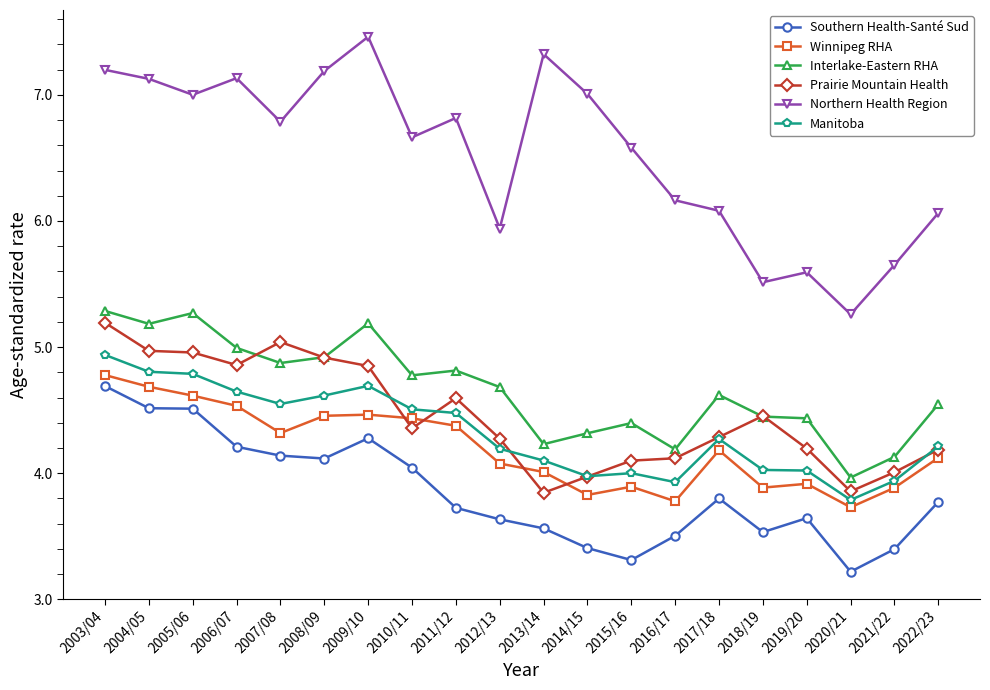

True or false: Southern Health-Santé Sud has a value of 4.3 at 2009/10.

True